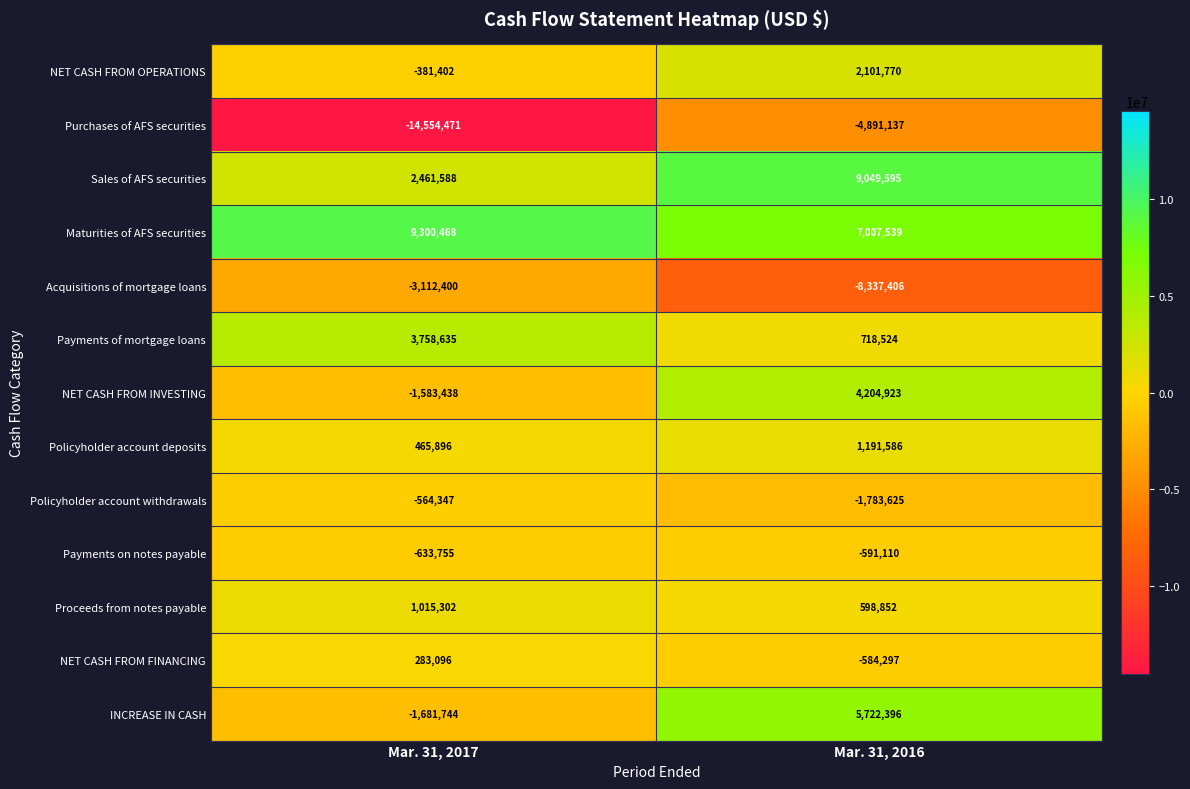

How many values in NET CASH FROM OPERATIONS are below zero?

1